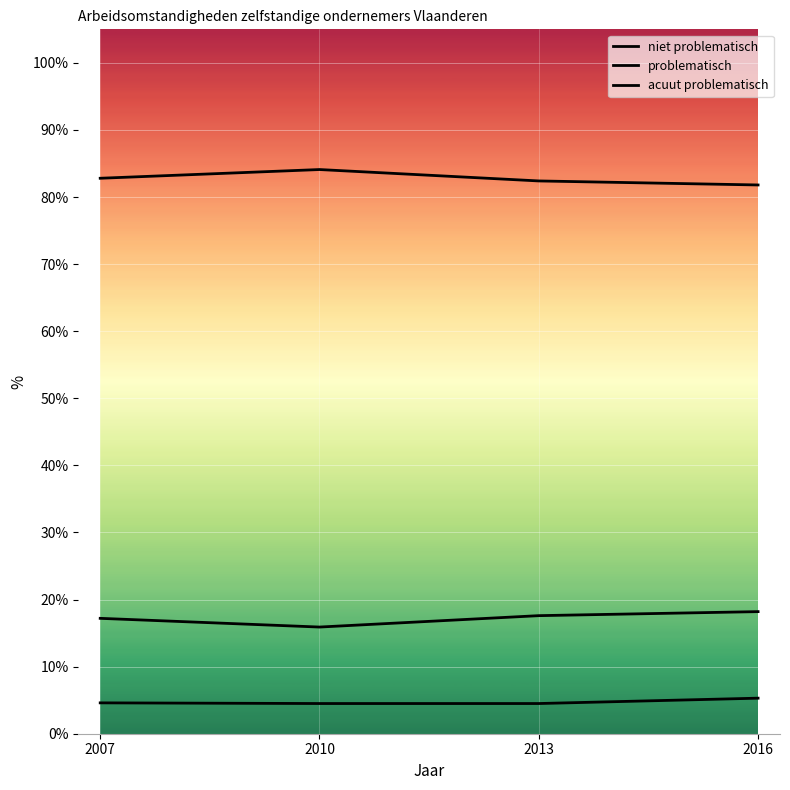

The value of acuut problematisch at 2016 is 5.3. True or false?

True